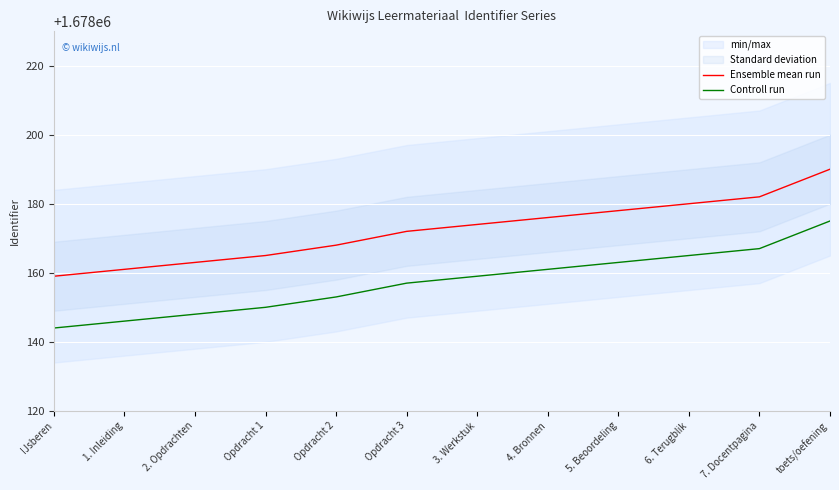

What is the smallest value displayed?

1678144